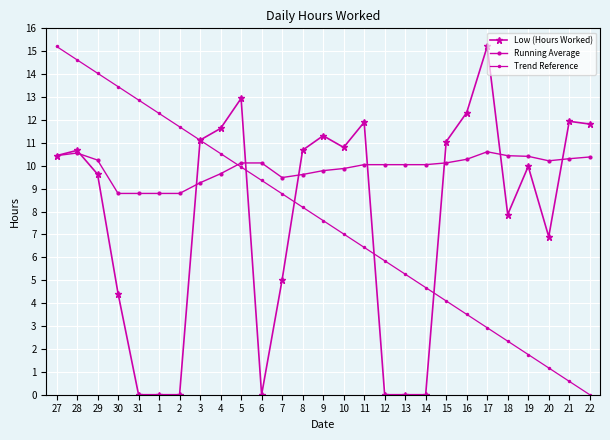

Which label corresponds to the smallest value in the chart?

31